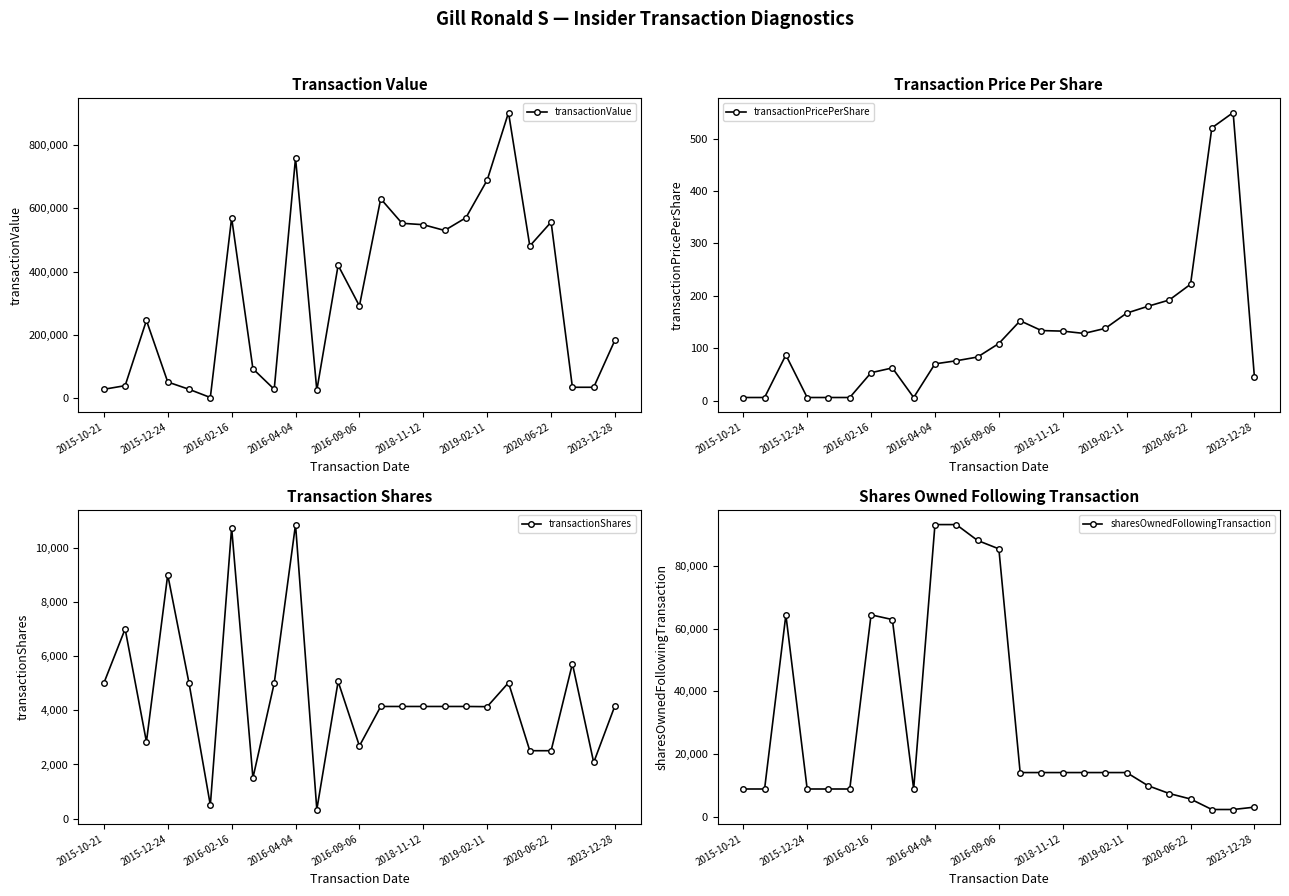

Count the number of categories in the chart.

25